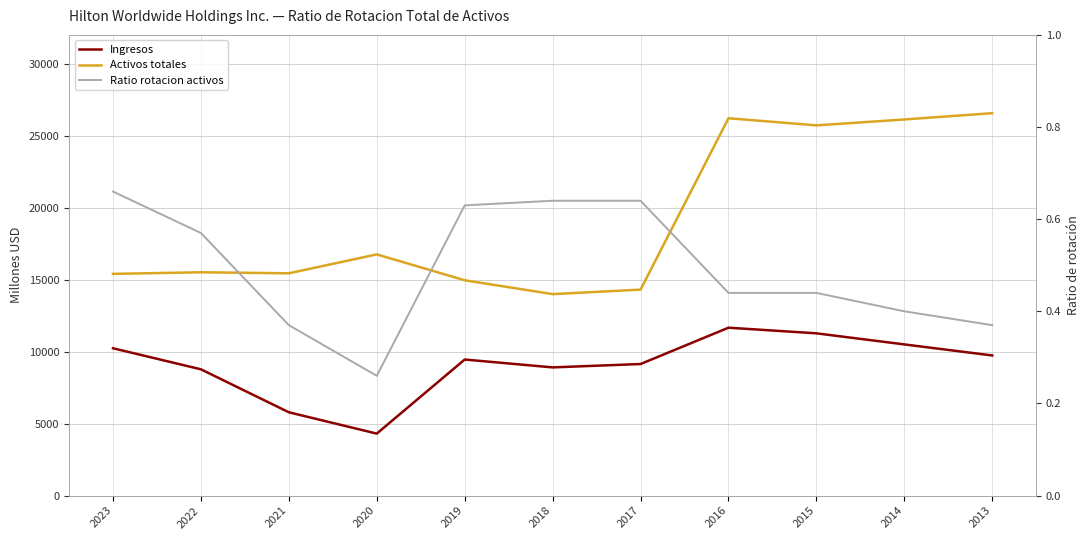

How many data points does each series have?

11